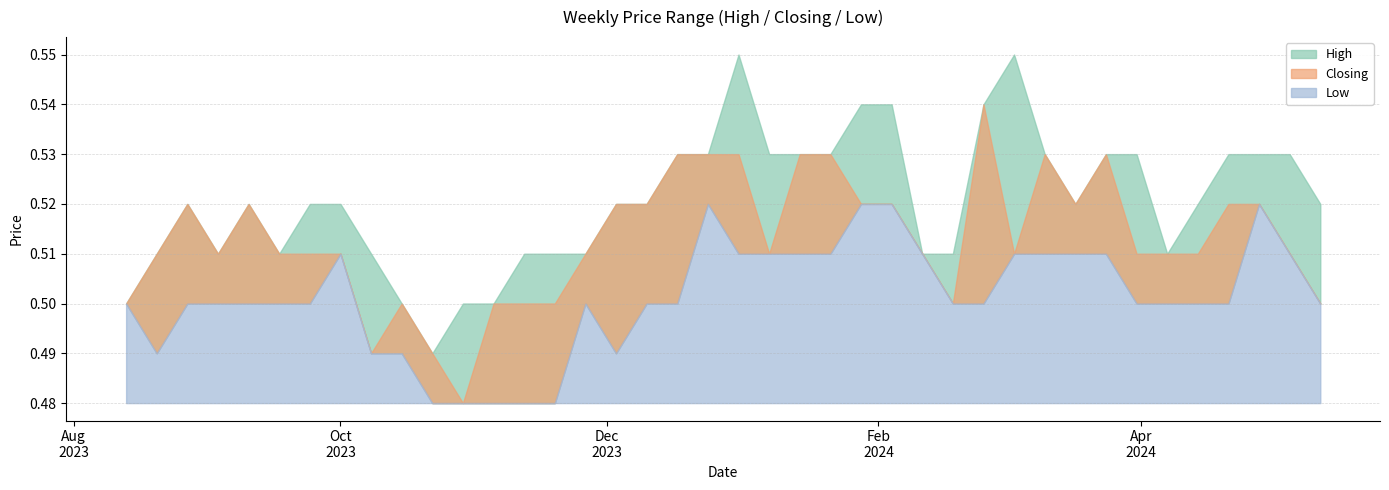

True or false: High and Closing cross at least once.

False